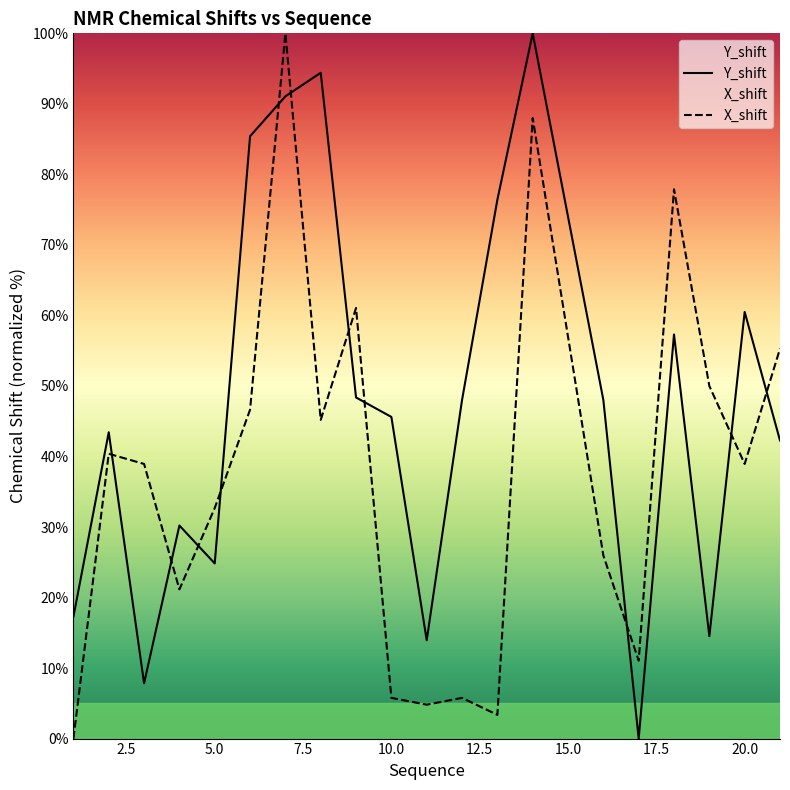

Does the chart display data point markers on the line(s)?

No